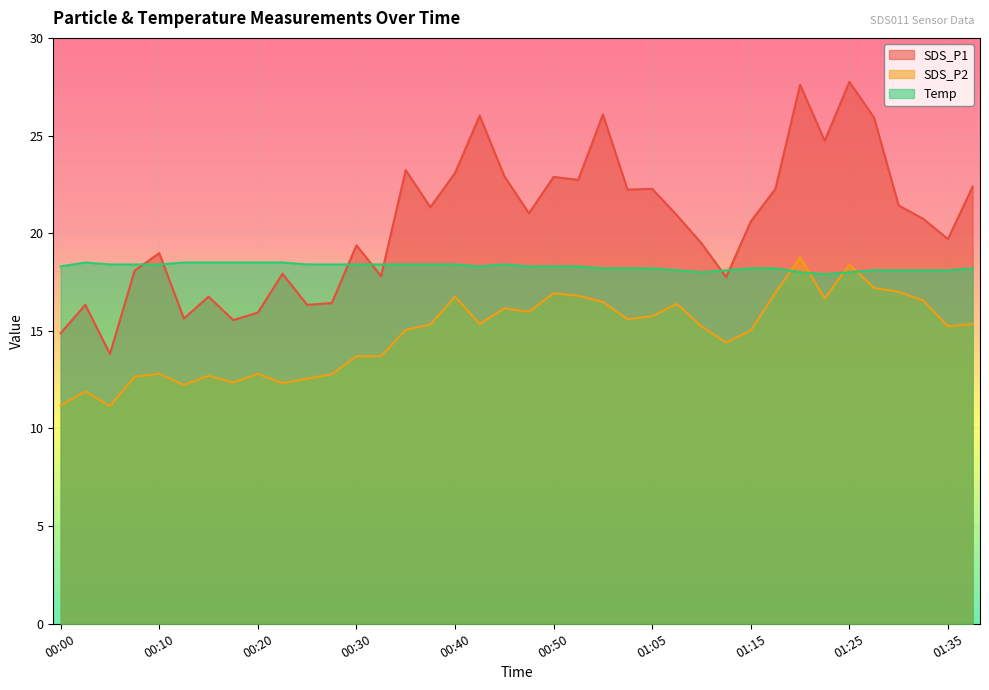

Is the value of Temp at 00:42 greater than the value of SDS_P2 at 01:10?

Yes